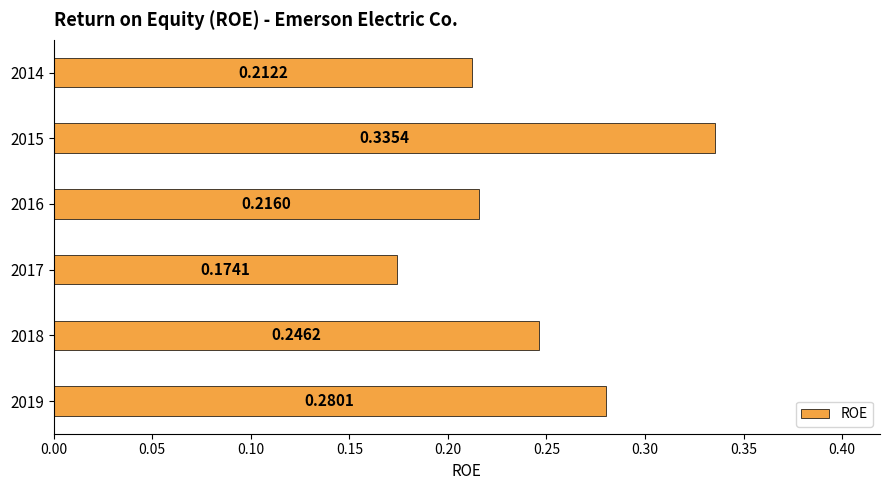

At which category does the chart reach its minimum across all series?

2017